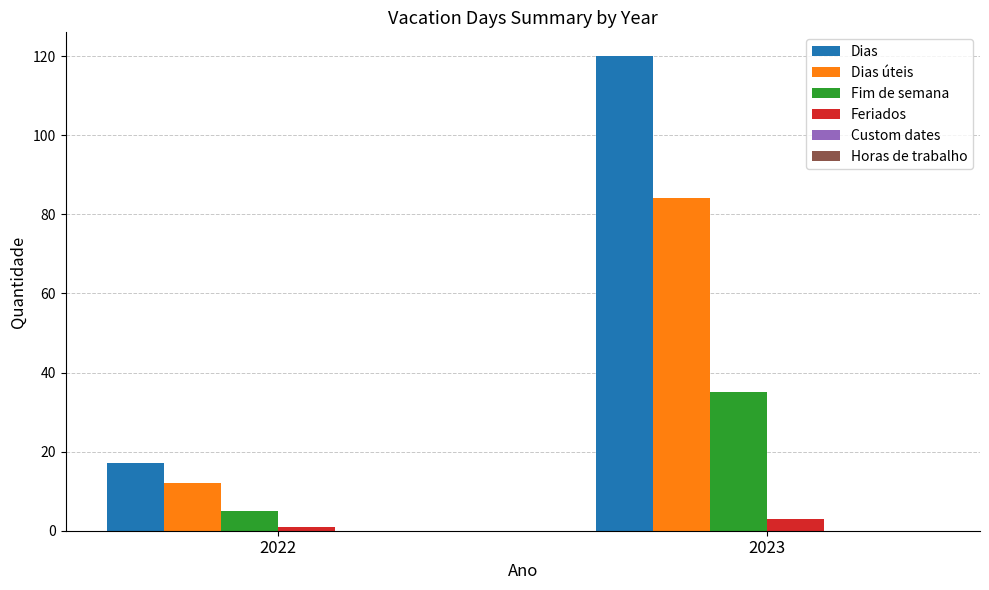

List the series in order of their peak value, lowest first.

Feriados, Fim de semana, Dias úteis, Dias